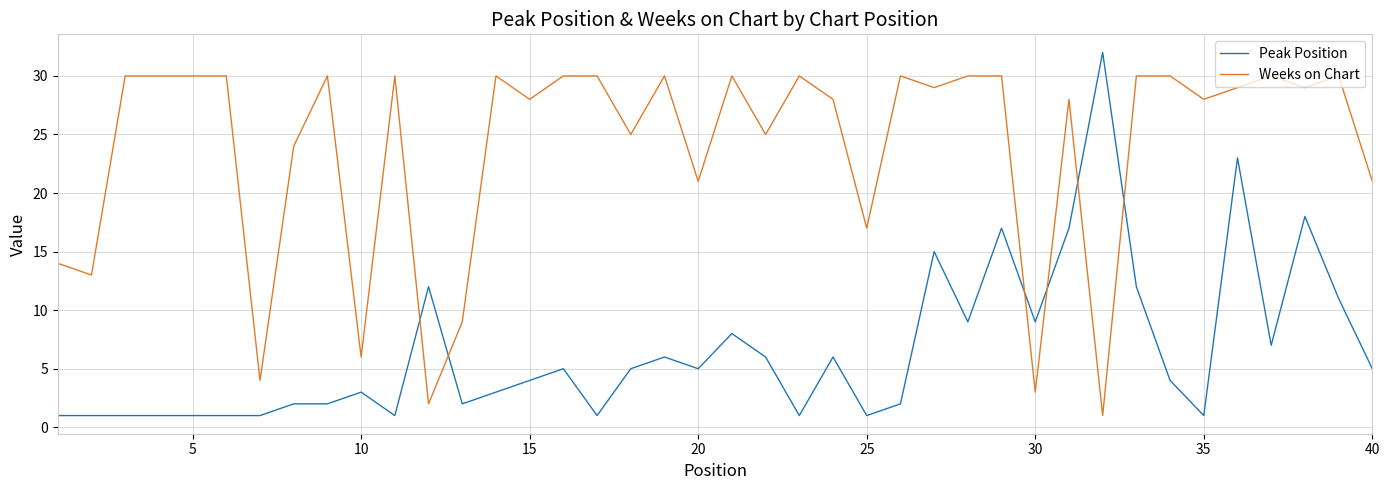

How many times do Peak Position and Weeks on Chart cross each other?

6